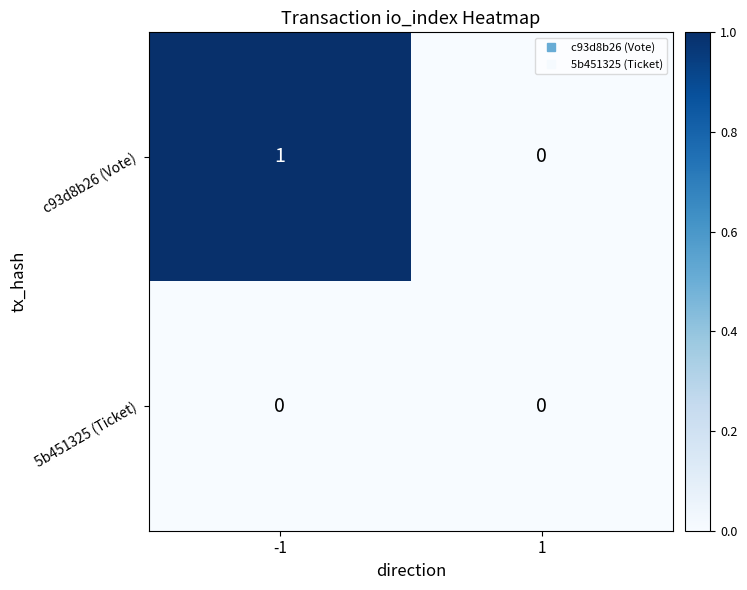

Which series changed the most between -1 and 1?

c93d8b26 (Vote)